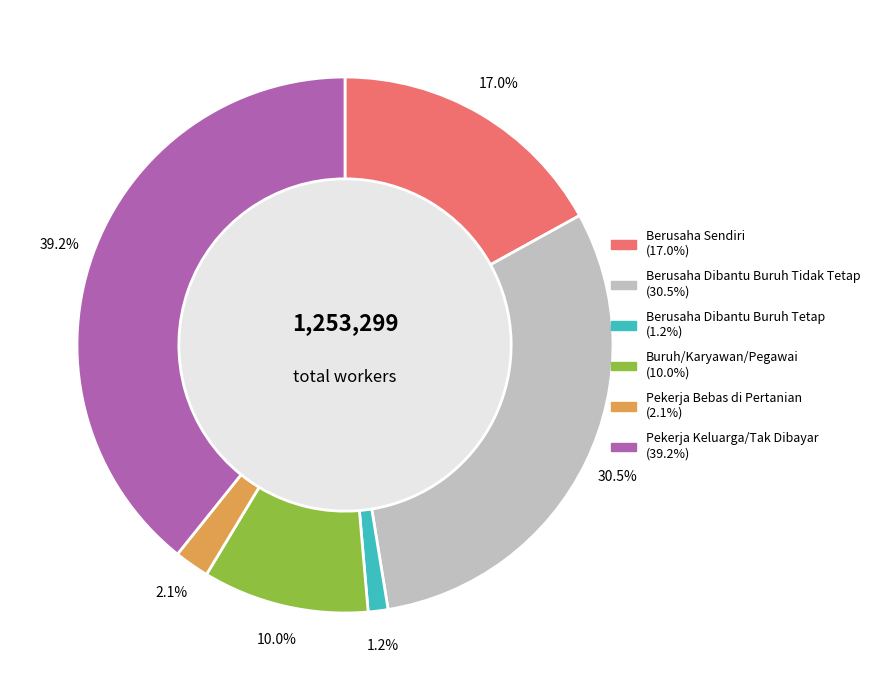

How many segments does this pie chart have?

6